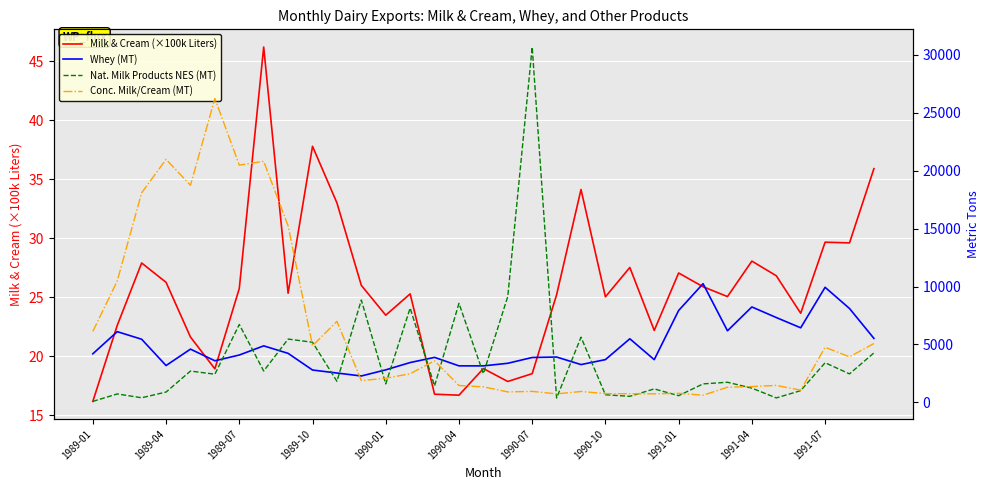

What is the difference between the Milk & Cream (×100k Liters) values at 1989-01 and 1991-04?

11.9